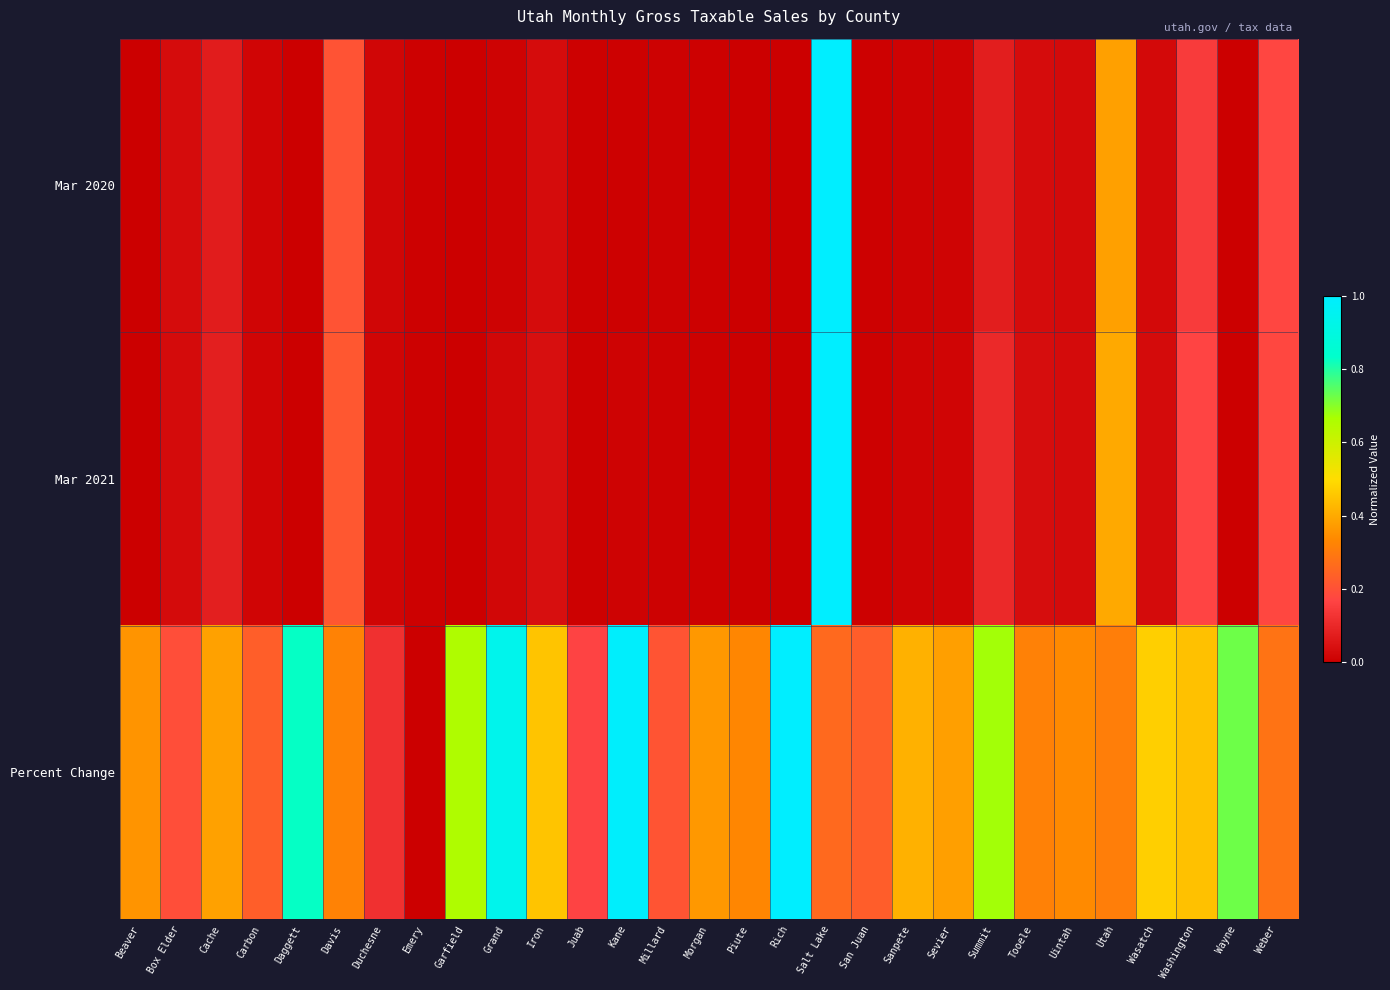

At which category is the sum across all series the highest?

Salt Lake